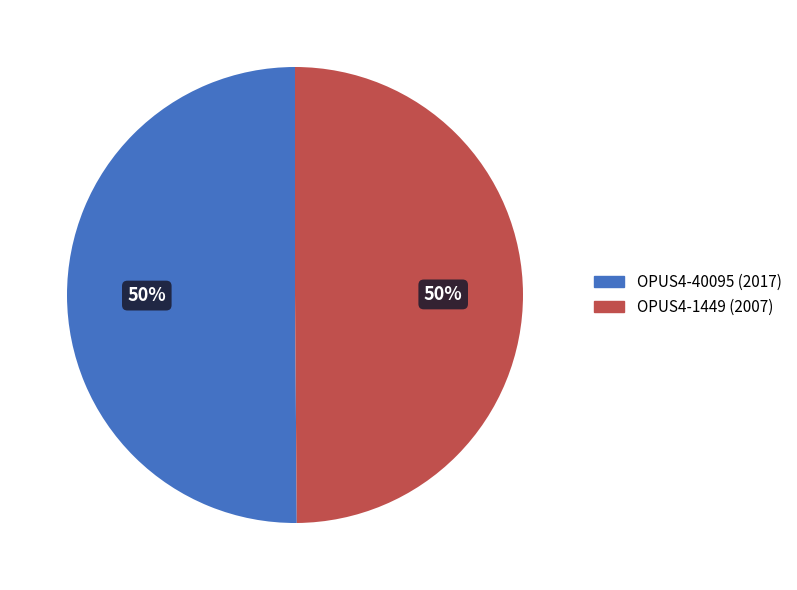

To the nearest percent, what is the average slice percentage?

50%